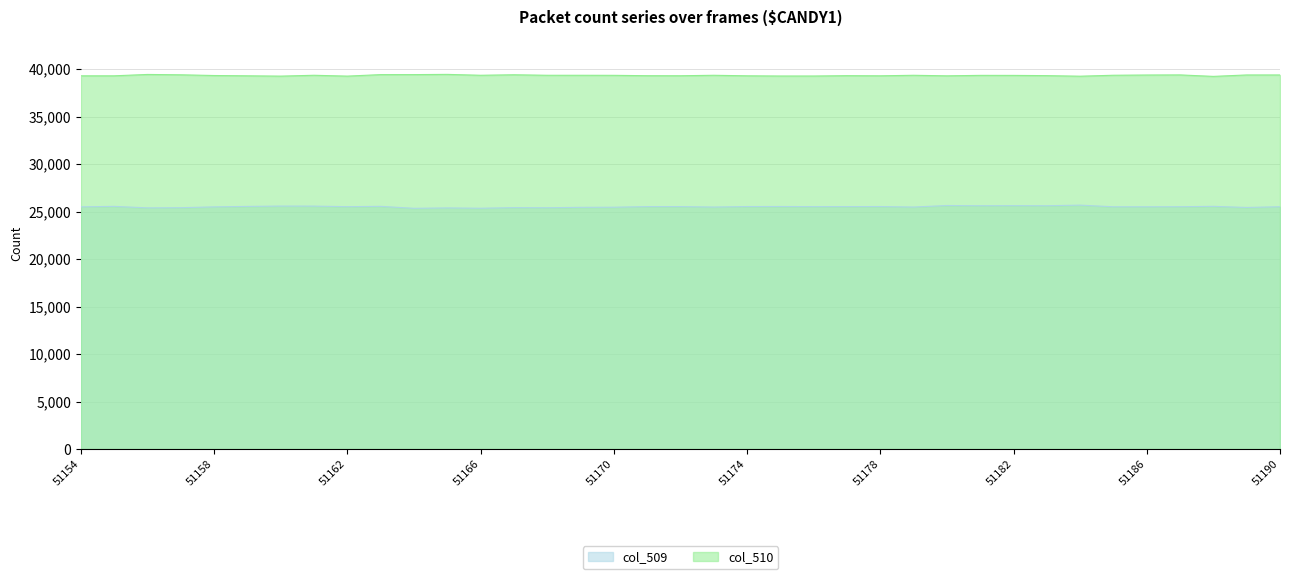

What is the average value of the col_509 series?

25513